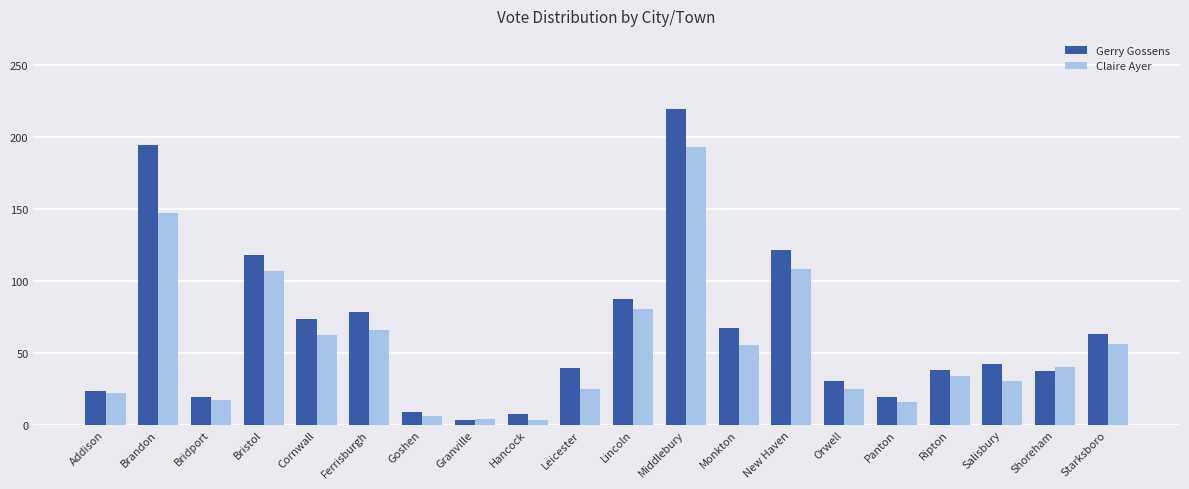

Which series has the widest spread of values?

Gerry Gossens